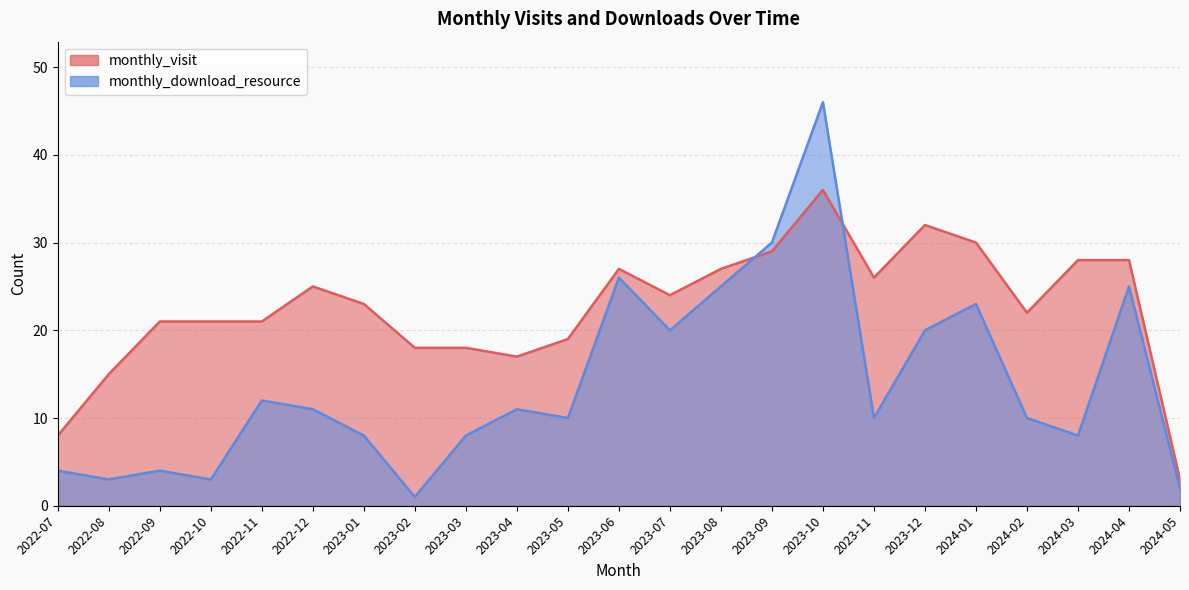

Reading right to left, transcribe all the data shown in this chart.

monthly_visit: 3	28	28	22	30	32	26	36	29	27	24	27	19	17	18	18	23	25	21	21	21	15	8
monthly_download_resource: 2	25	8	10	23	20	10	46	30	25	20	26	10	11	8	1	8	11	12	3	4	3	4